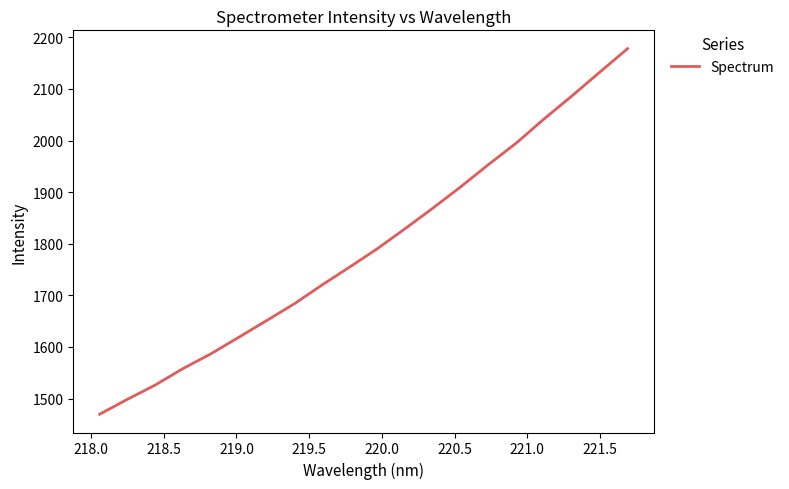

What is the smallest value displayed?

1469.6